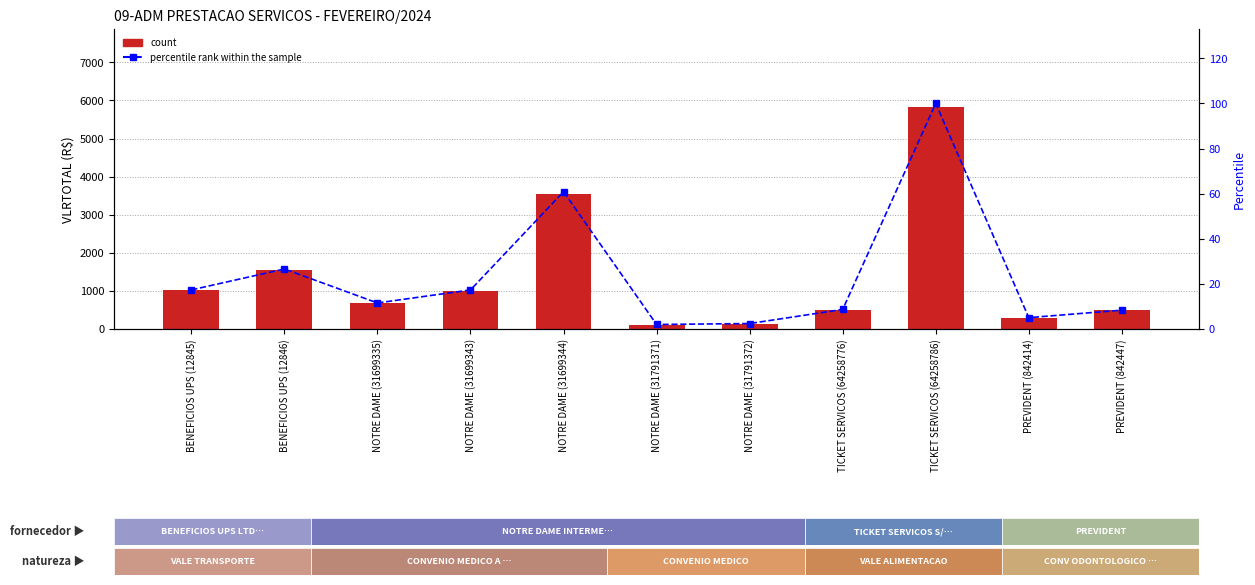

Read the percentile rank within the sample value at PREVIDENT (842414).

5.0